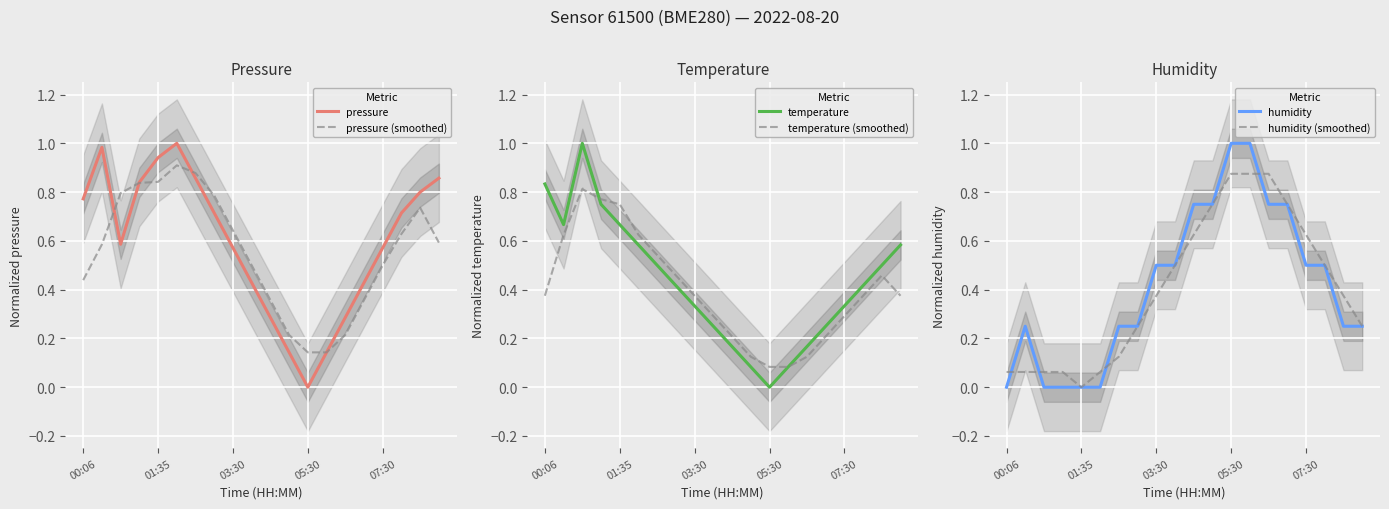

True or false: pressure and temperature (smoothed) cross at least once.

True